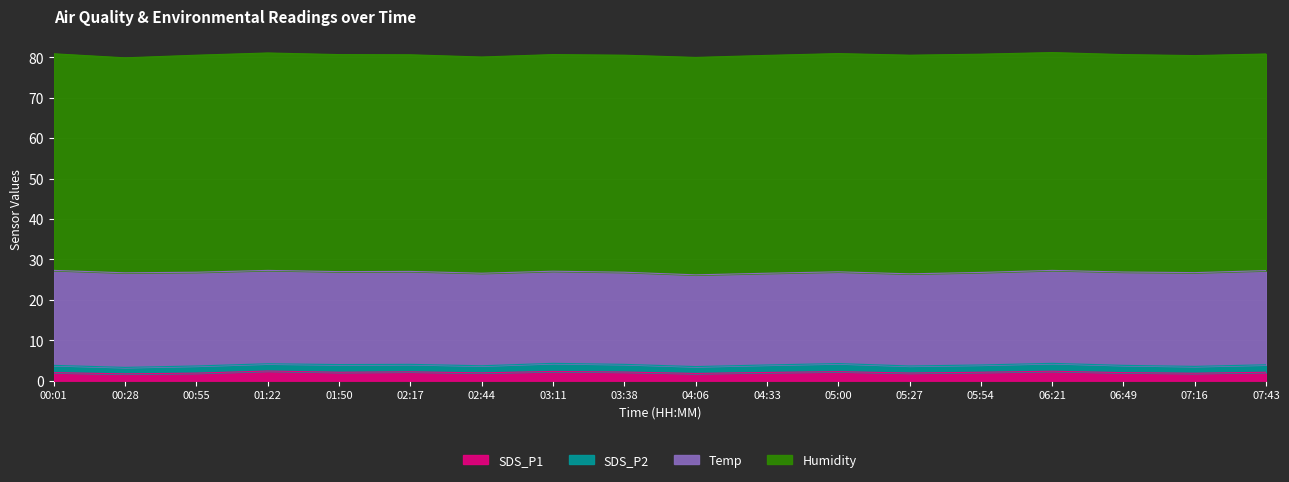

Does the chart display data point markers on the line(s)?

No